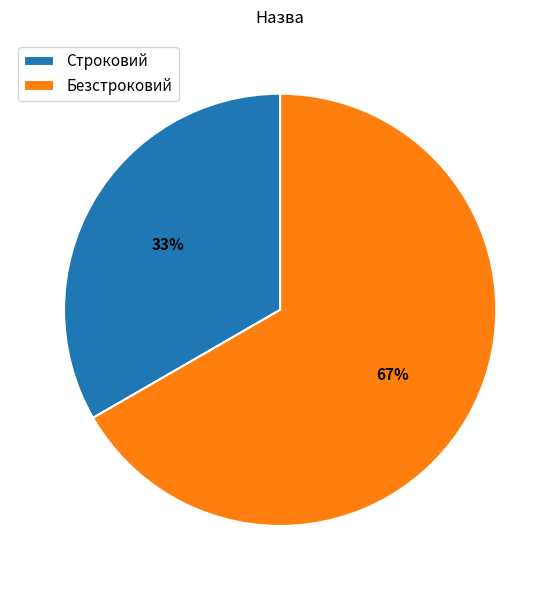

Which category has the biggest portion of the pie?

Безстроковий